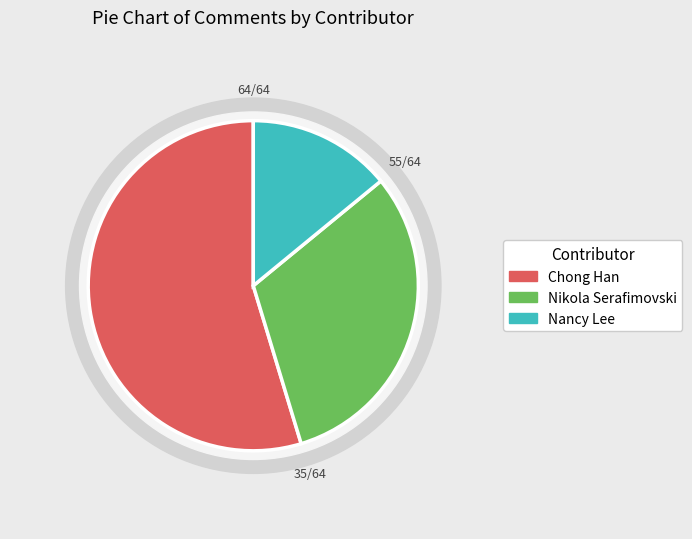

Is the sum of Nancy Lee and Chong Han greater than half?

Yes